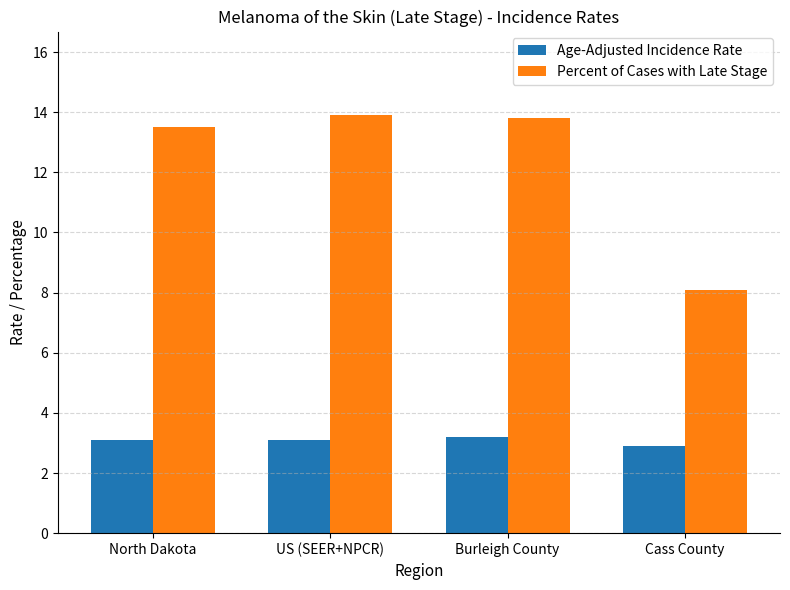

What is the average value of the Percent of Cases with Late Stage series?

12.3